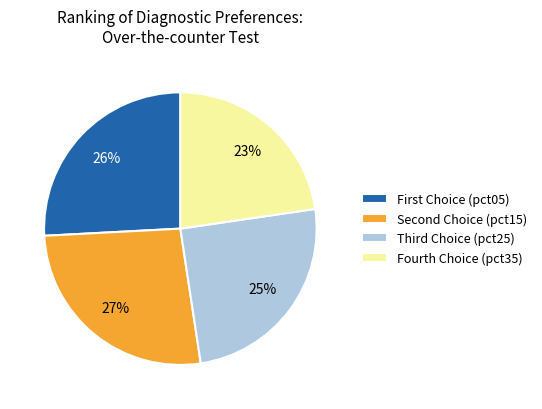

What is the smallest slice in the pie chart?

Fourth Choice (pct35)